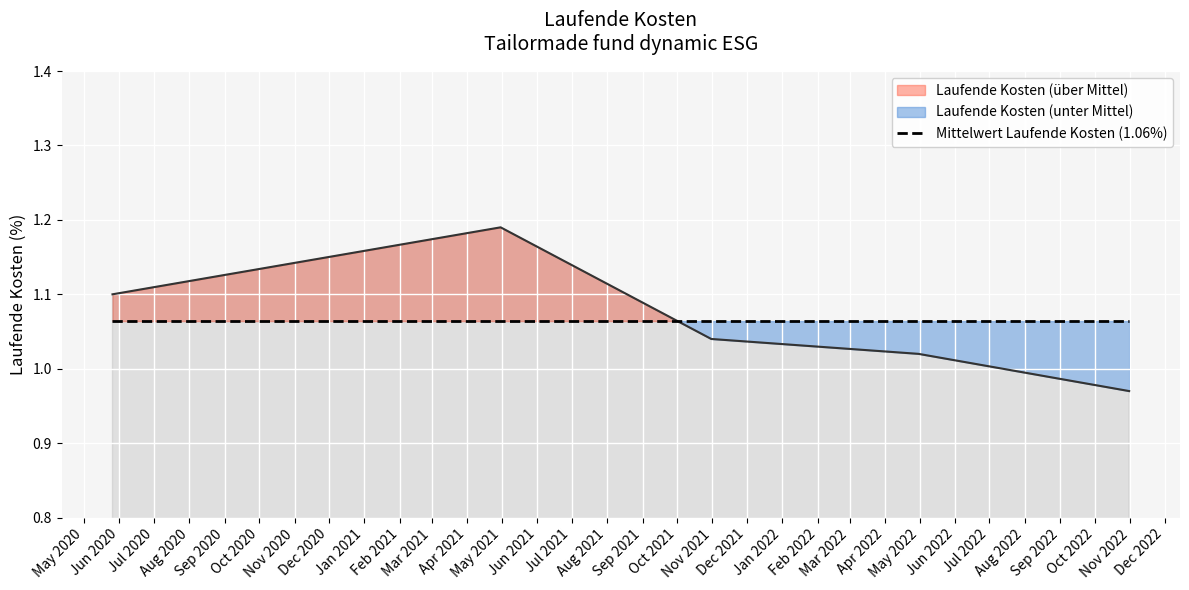

Read the value at 2020-05-26.

1.1